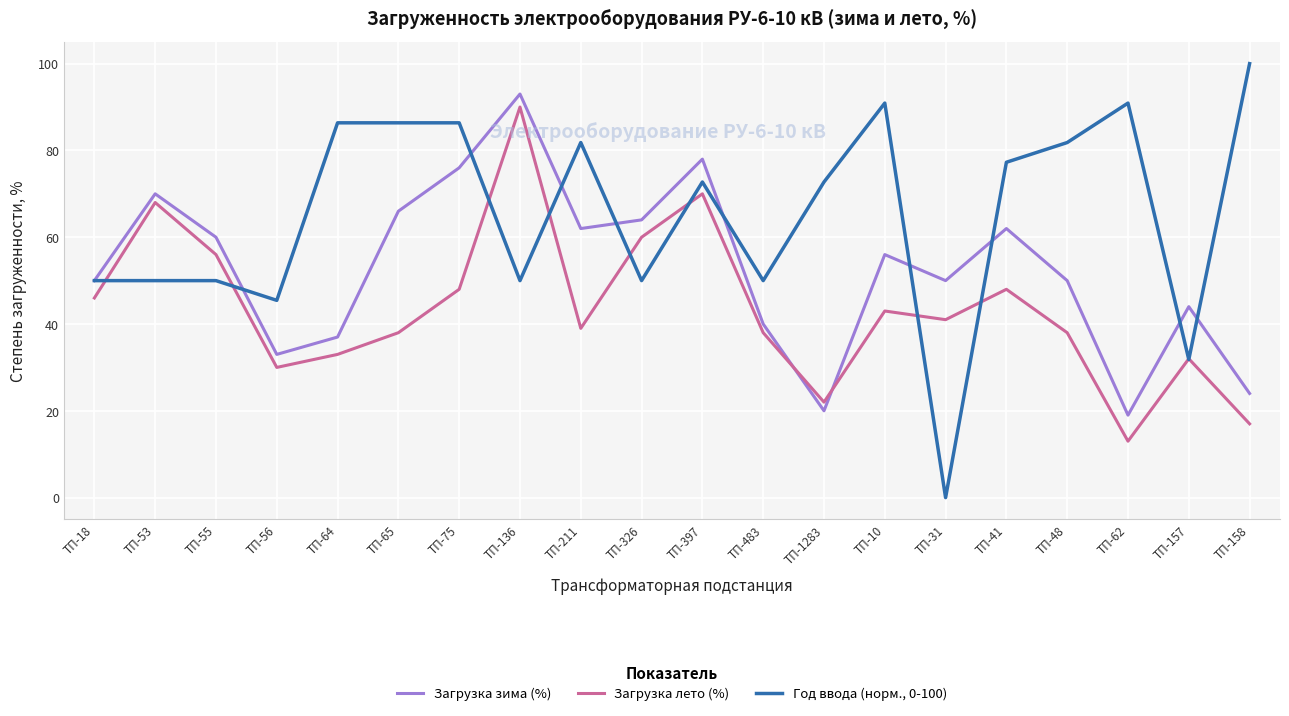

Which category has the lowest value across all series?

ТП-31